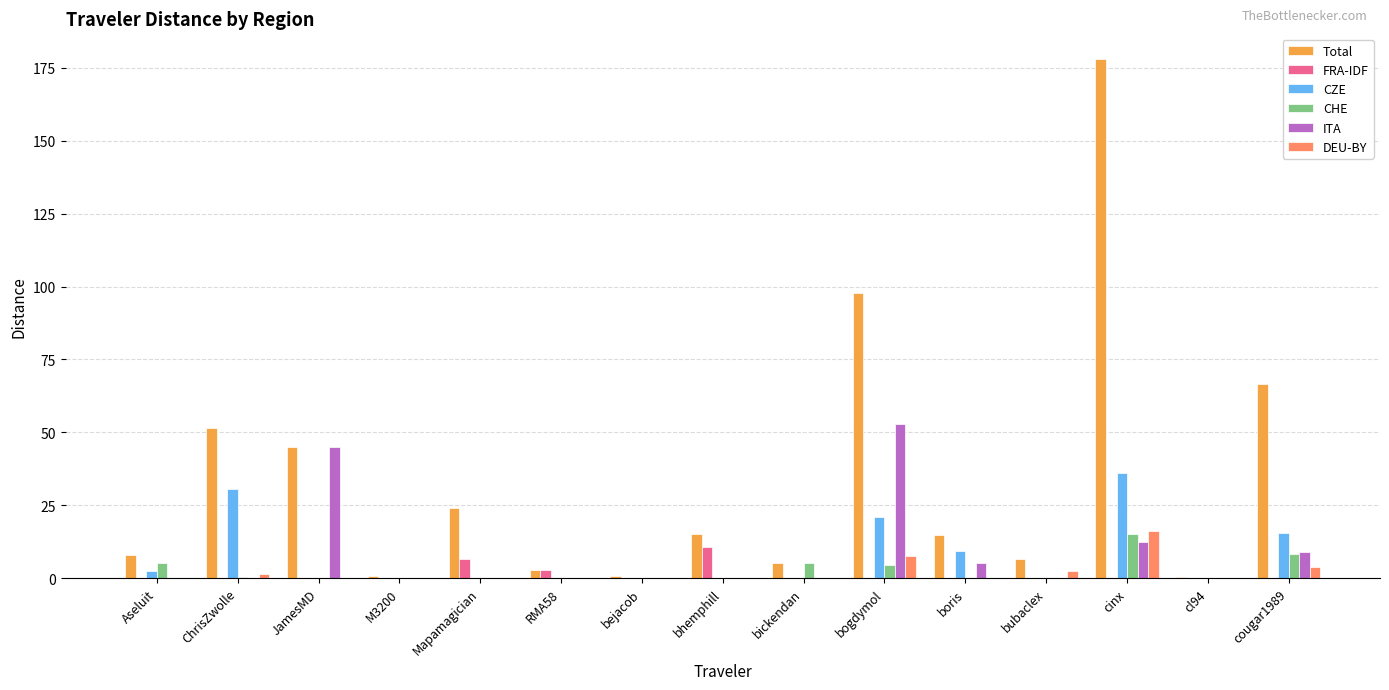

What is the maximum value for CHE?

15.1